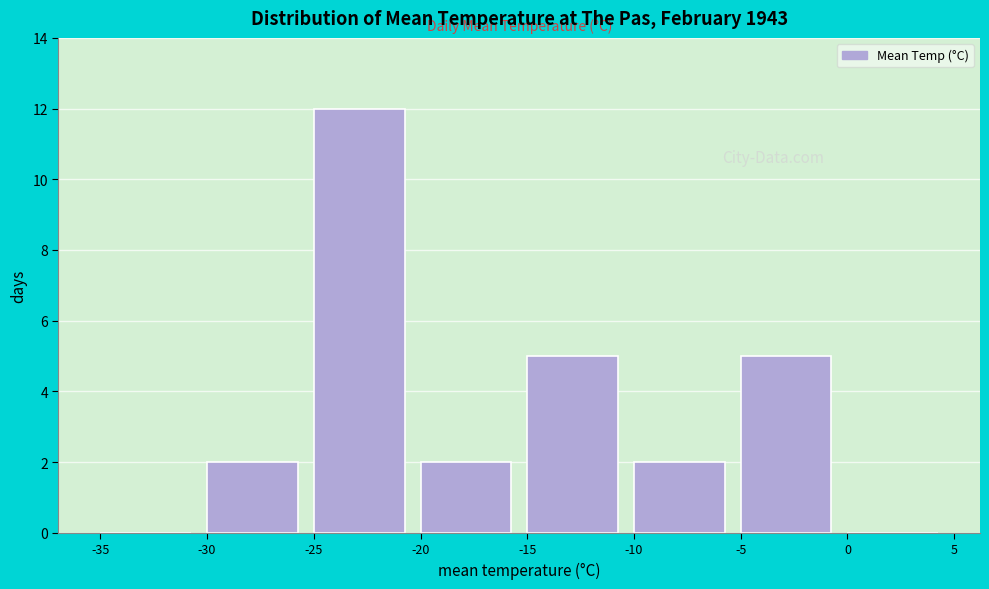

Over which range of the x-axis is the bar tallest?

-25 to -20